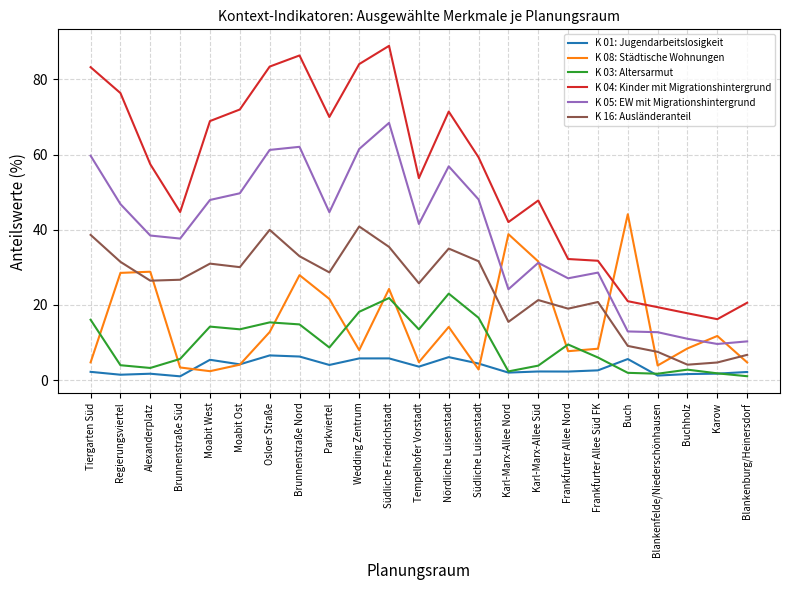

What is the difference between the highest and lowest values at Alexanderplatz?

55.7